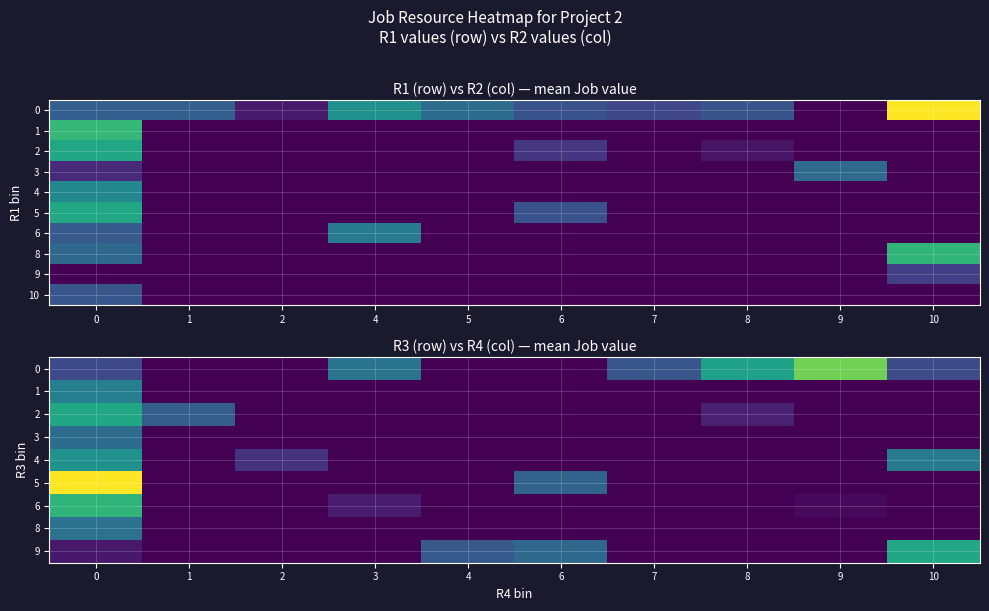

At how many categories does at least one series exceed 46?

2